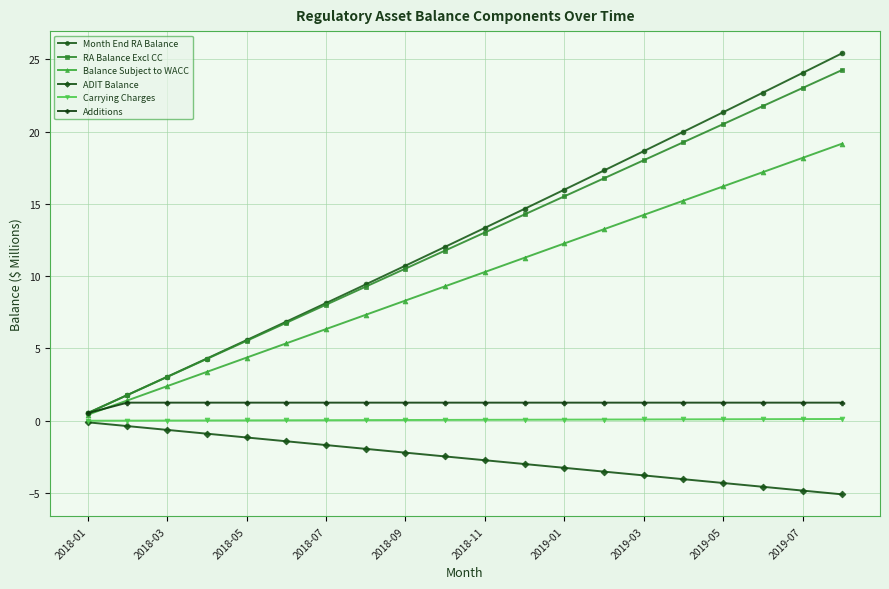

True or false: RA Balance Excl CC and Carrying Charges intersect in this chart.

False